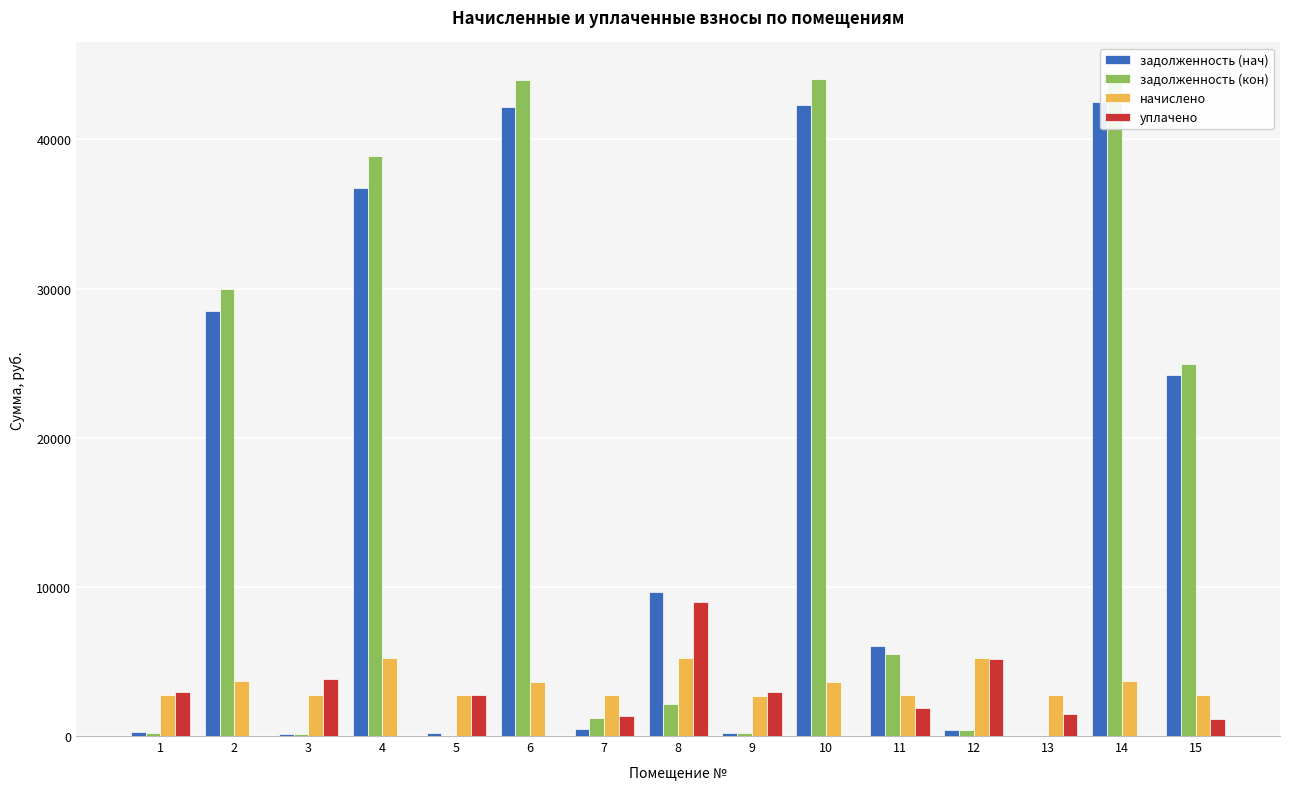

Which has a higher value, 10 or 13?

10